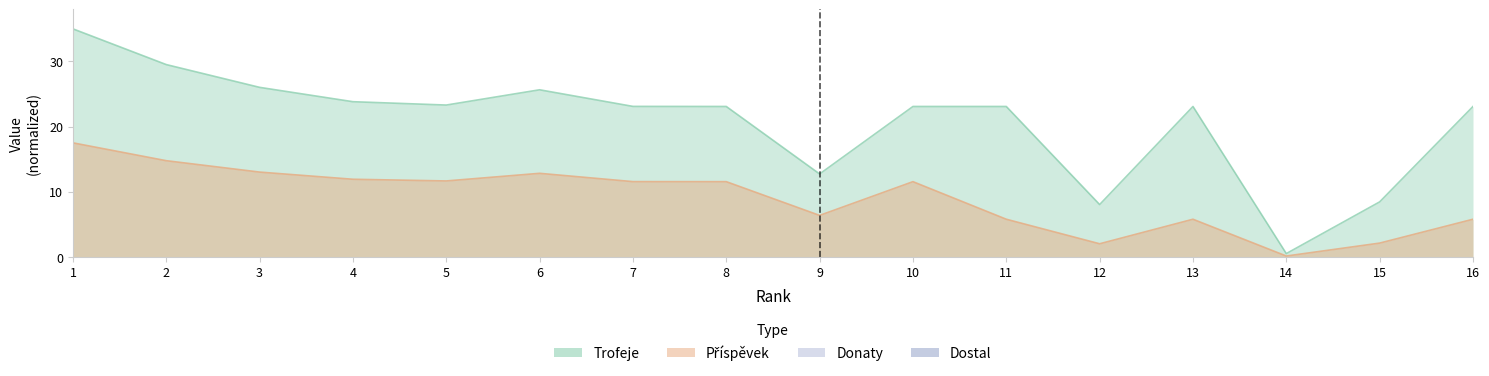

How many interior local valleys does the Trofeje series have?

4